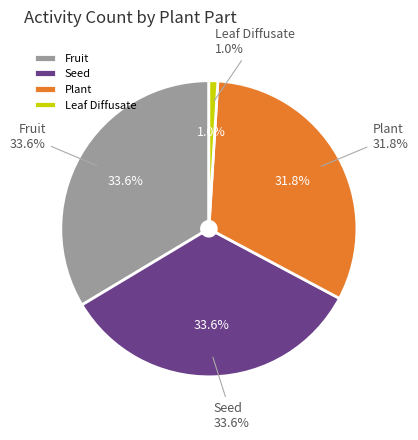

Is there any slice that represents more than half of the pie?

No